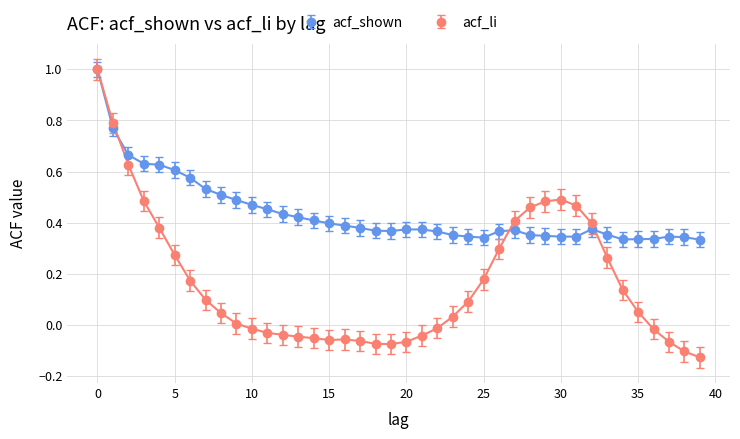

Which series has the largest total across all categories?

acf_shown